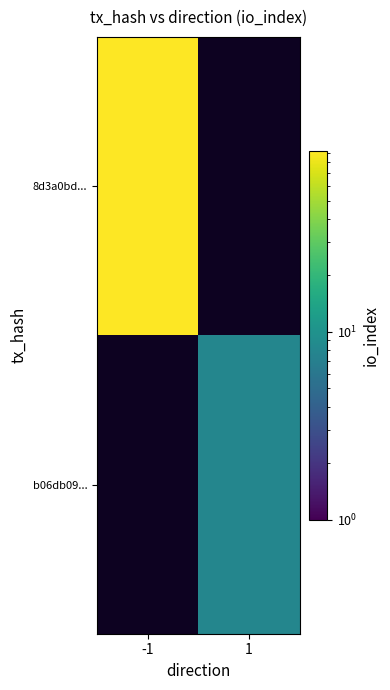

At how many categories does at least one series exceed 76?

1